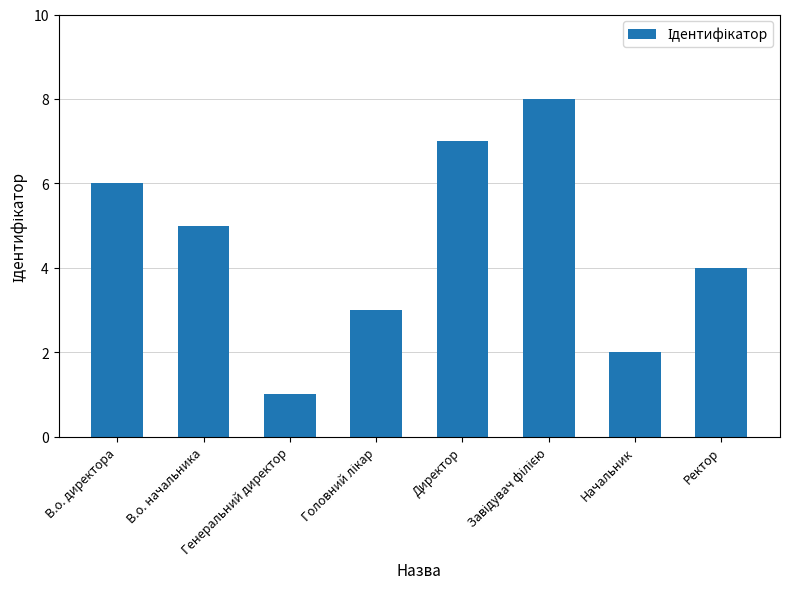

What is the greatest value displayed?

8